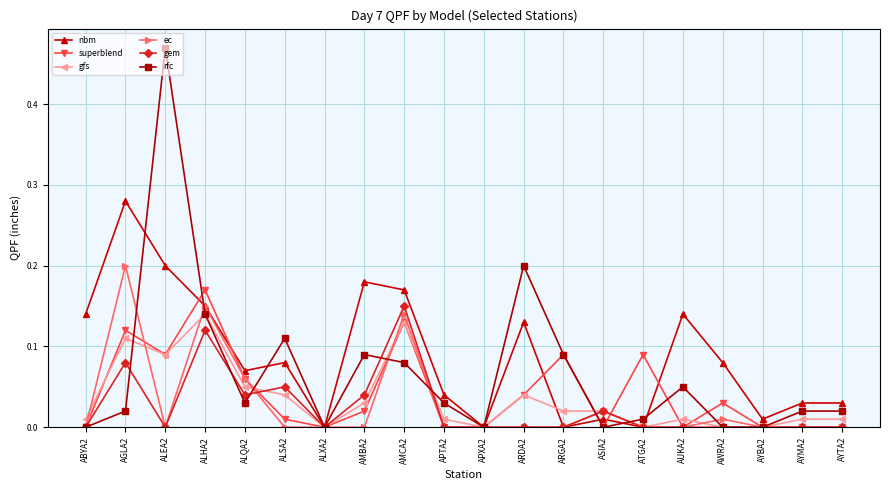

Which series changed the most between ABYA2 and ARGA2?

nbm